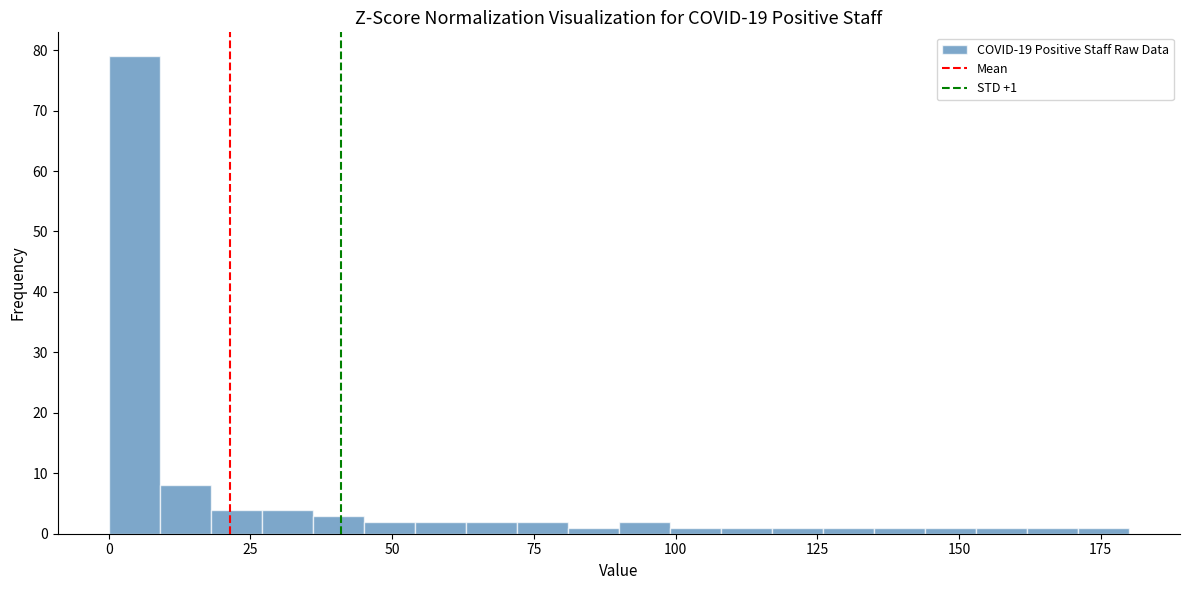

Read against the x-axis, roughly where is the centre of the tallest bar?

5